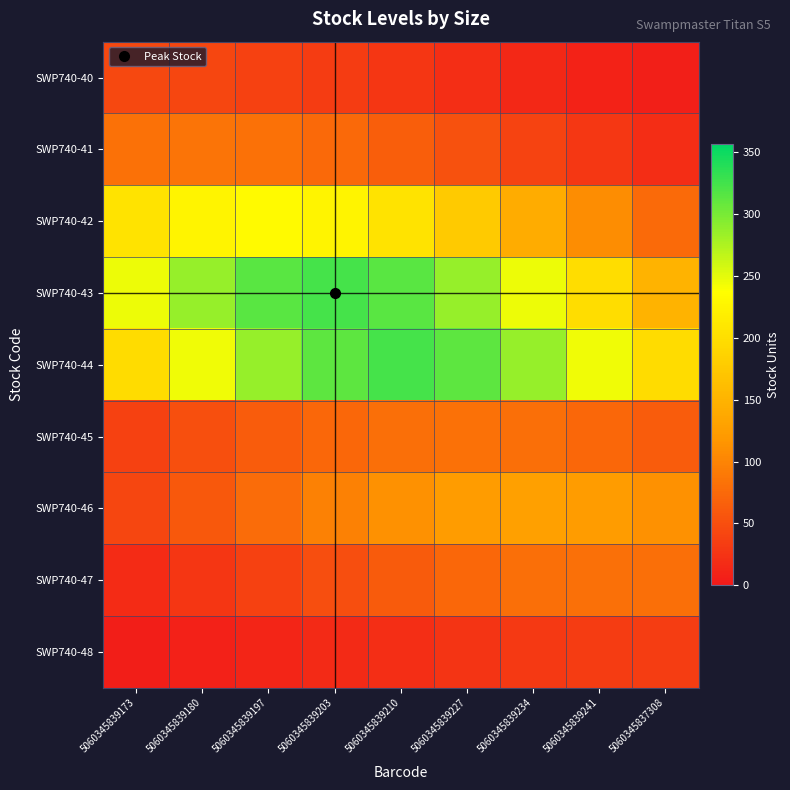

At how many categories does at least one series exceed 244?

8